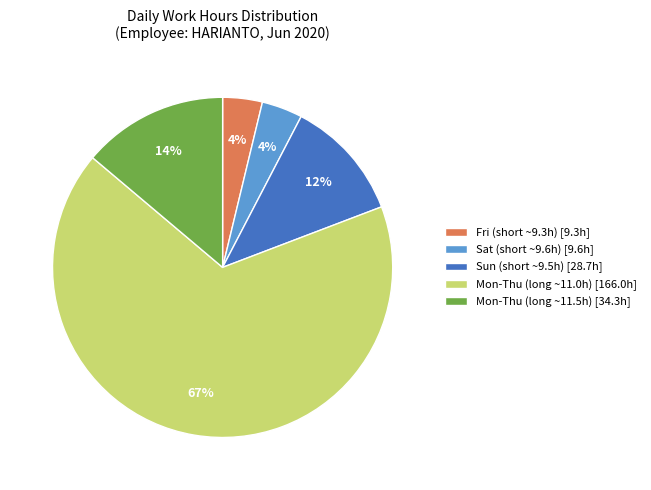

To the nearest percent, what percentage of the pie is Fri (short ~9.3h) [9.3h]?

4%